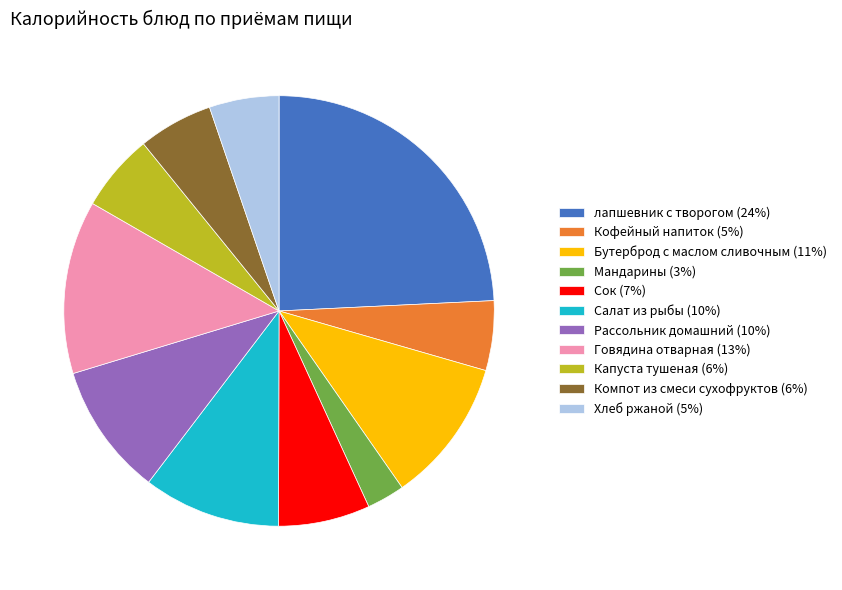

Count the number of slices in the pie.

11